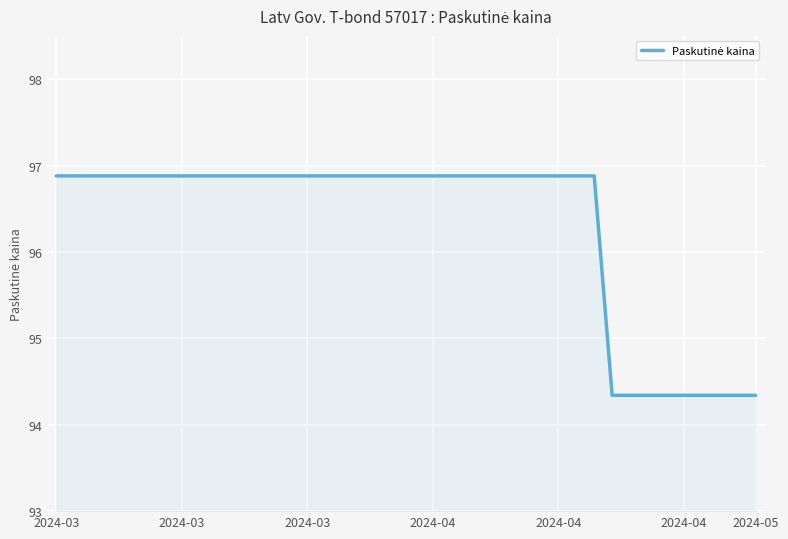

What is the minimum value shown in the chart?

94.3